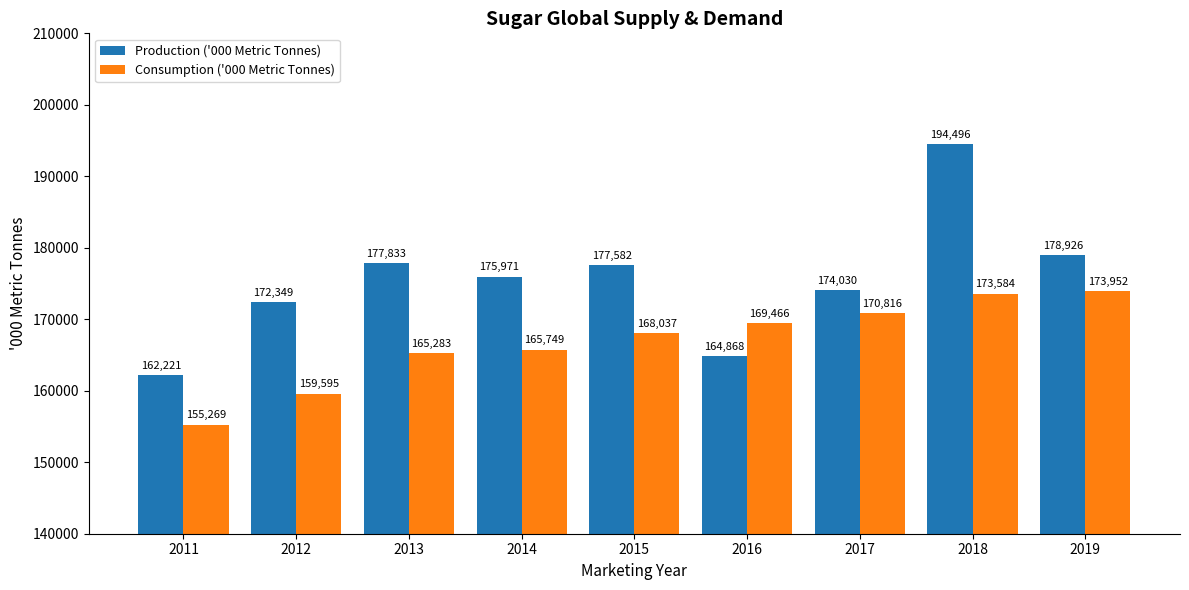

Which category has the lowest value in the Consumption ('000 Metric Tonnes) series?

2011